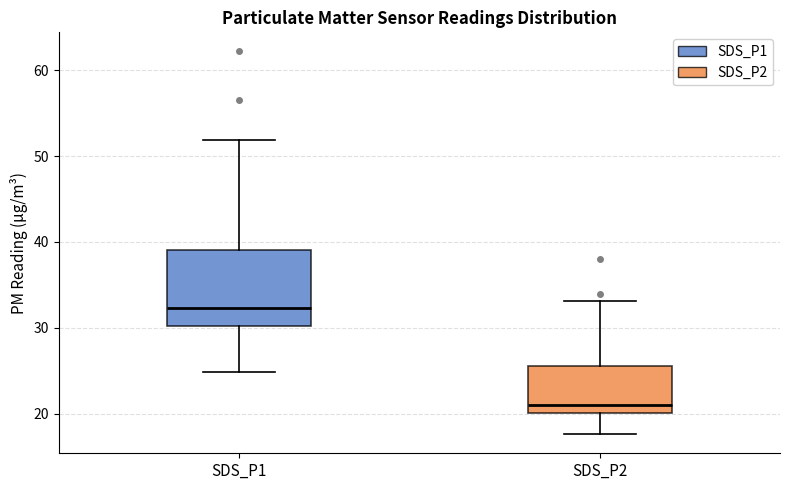

Which box's median line is the lowest?

SDS_P2